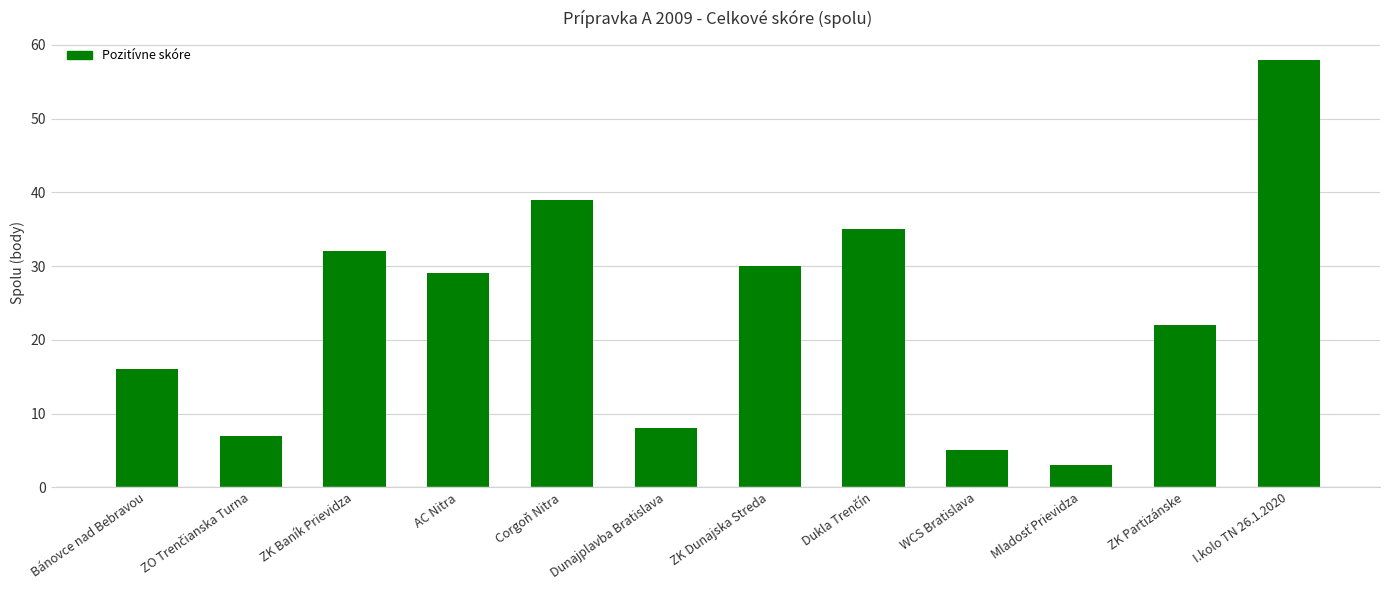

What position from the left is Dunajplavba Bratislava?

6